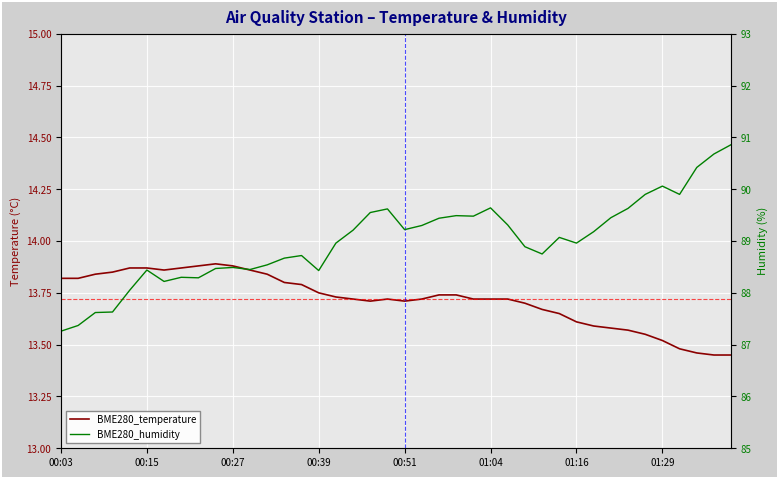

What position from the left is 13?

14